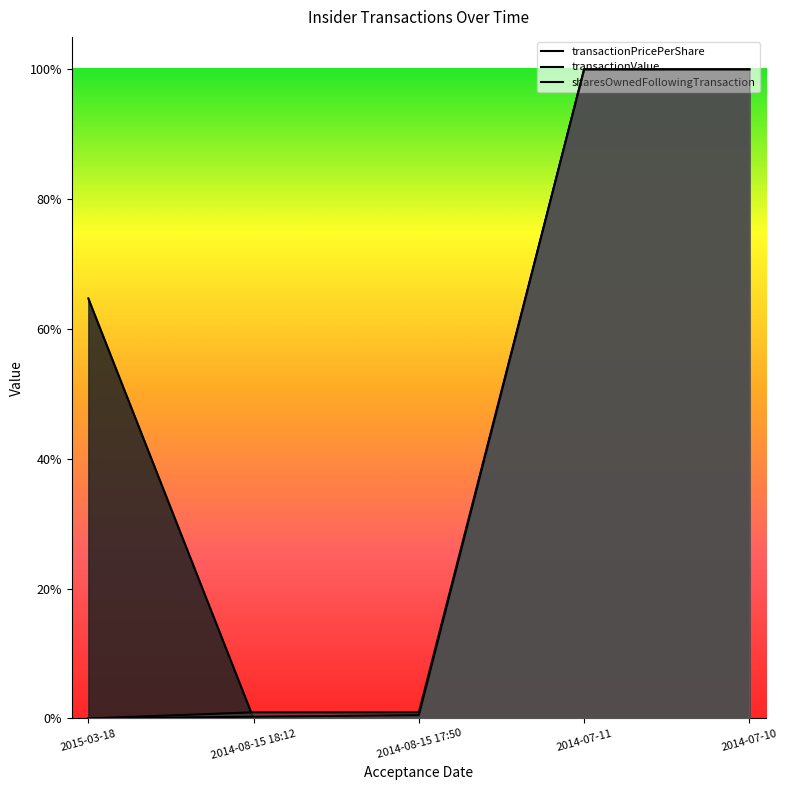

Is it true that transactionPricePerShare equals -0.3 at 2014-08-15 18:12?

False